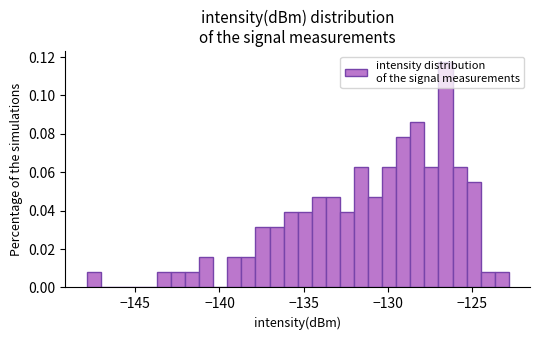

Read against the x-axis, roughly where is the centre of the tallest bar?

-126.5